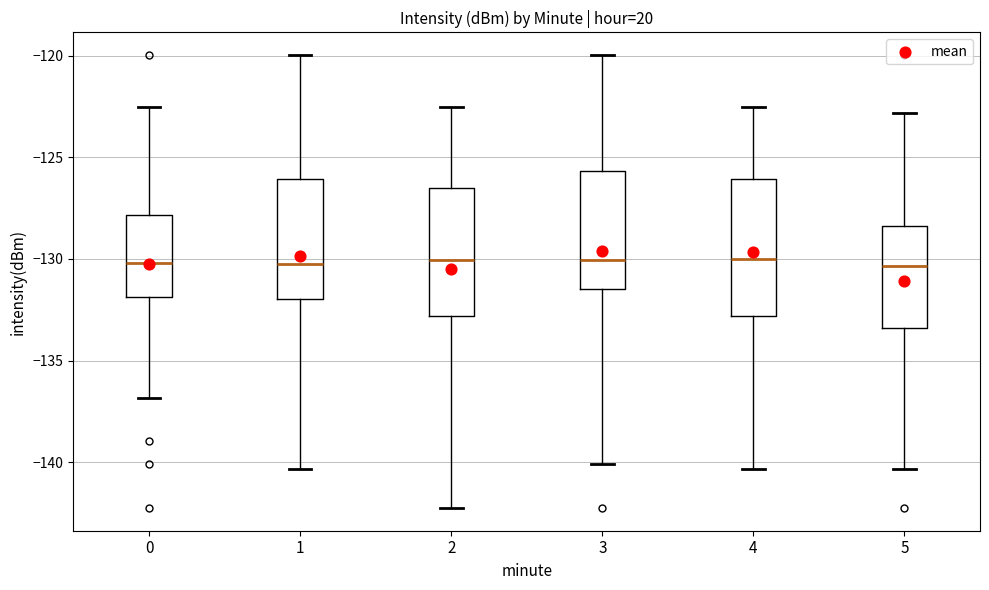

Where is the upper edge of the box at x = 3 on the y-axis? The values are not printed on the chart, so give them approximately, as read against the axis.

-125.5